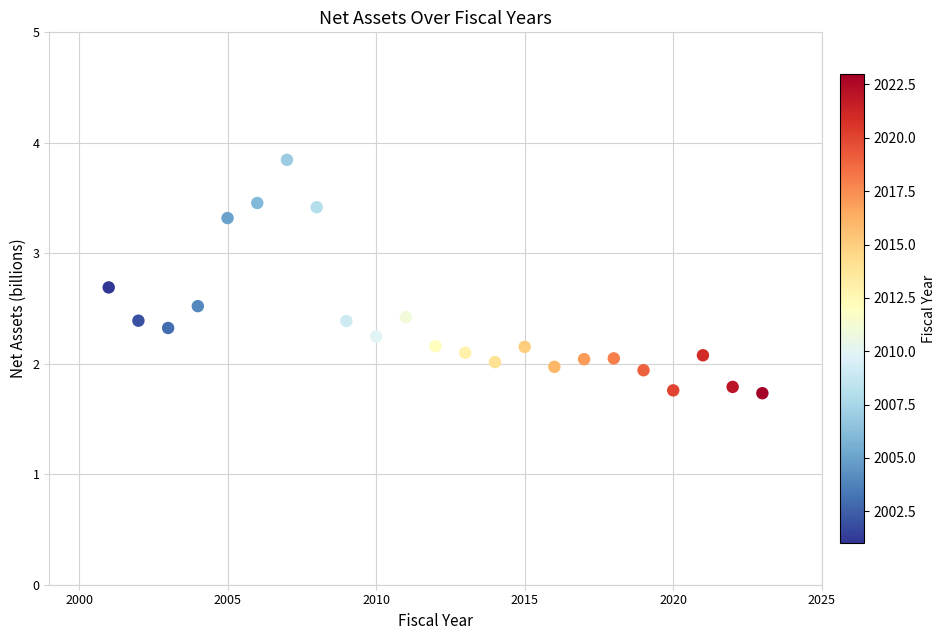

What is the range of Y values (max minus min)?

2.1